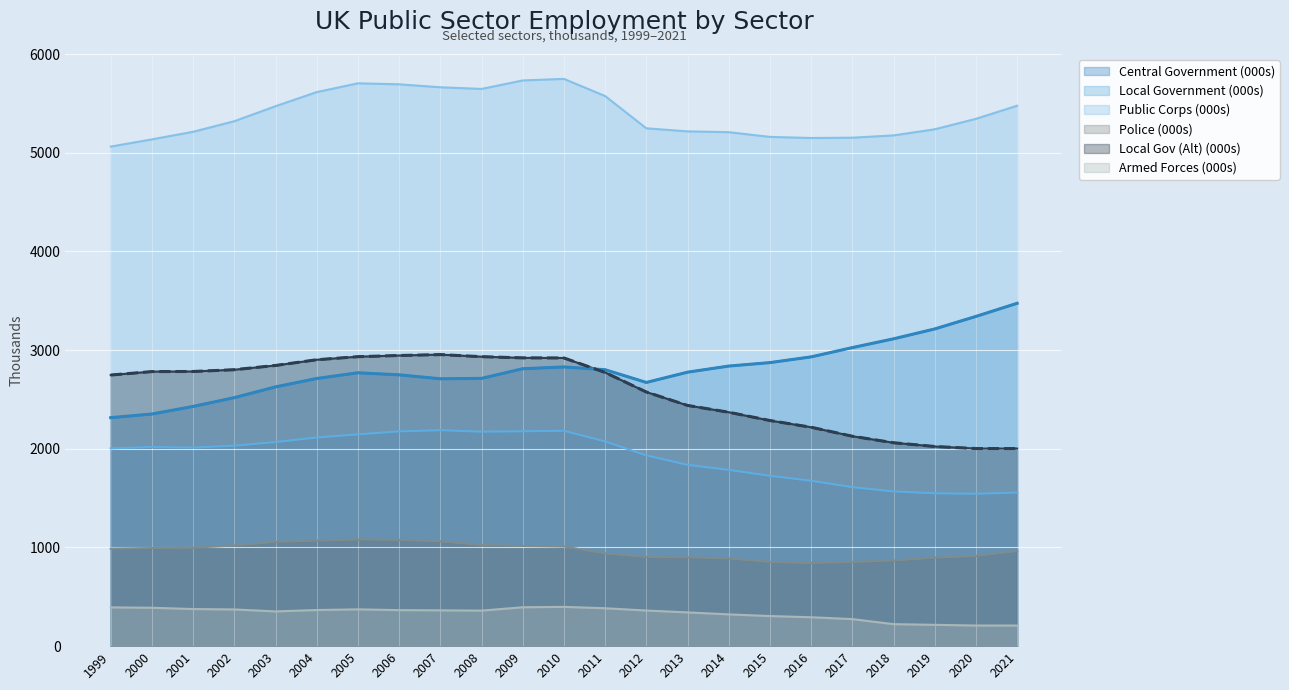

What is the maximum value shown in the chart?

5748